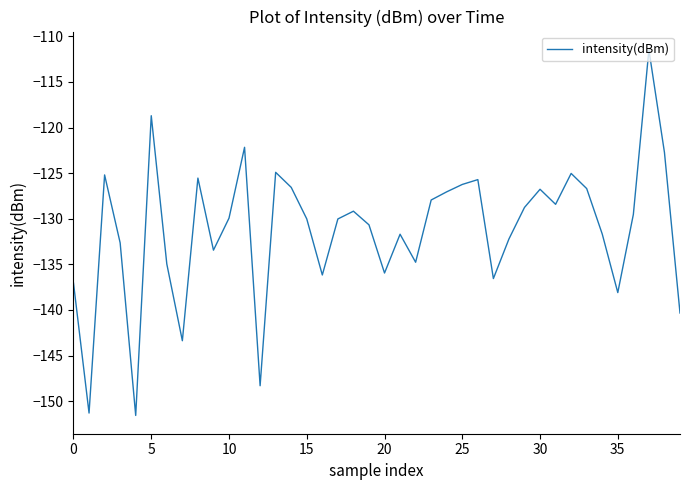

How many interior local peaks (higher than both neighbors) does the data have?

11